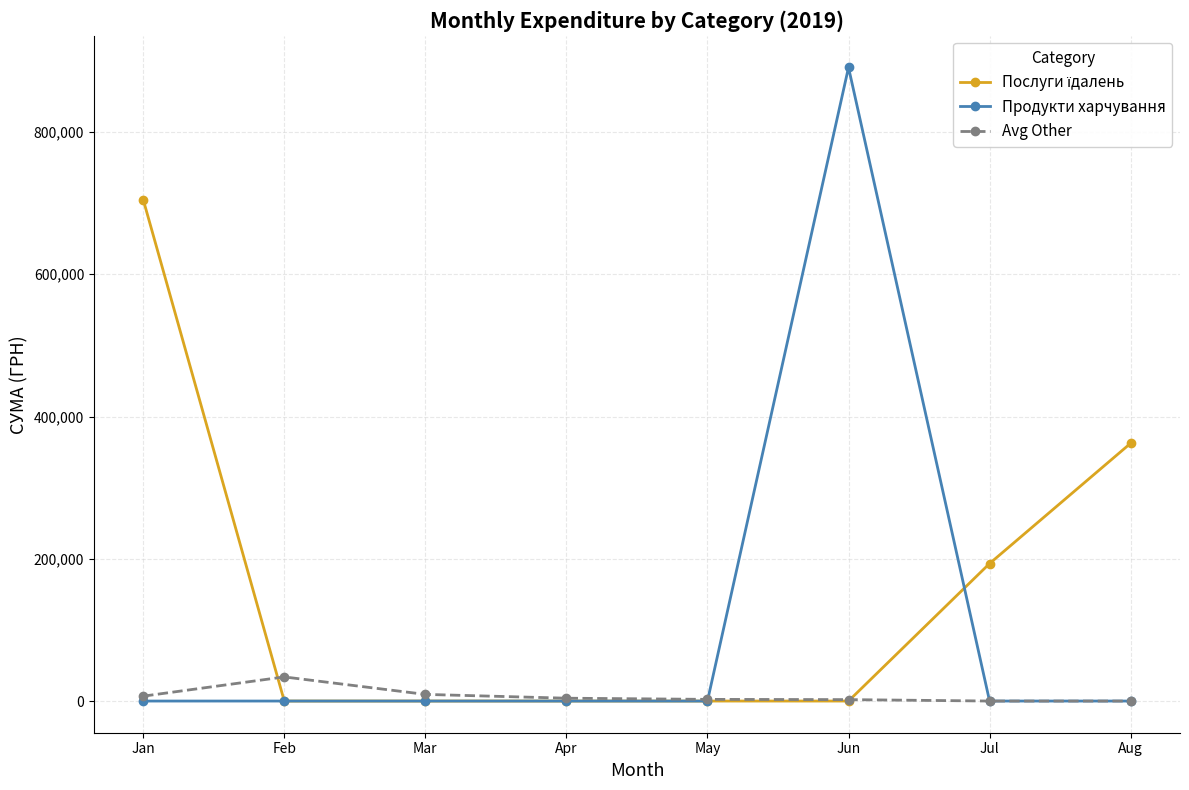

True or false: Продукти харчування has more than 0 interior local peaks.

True